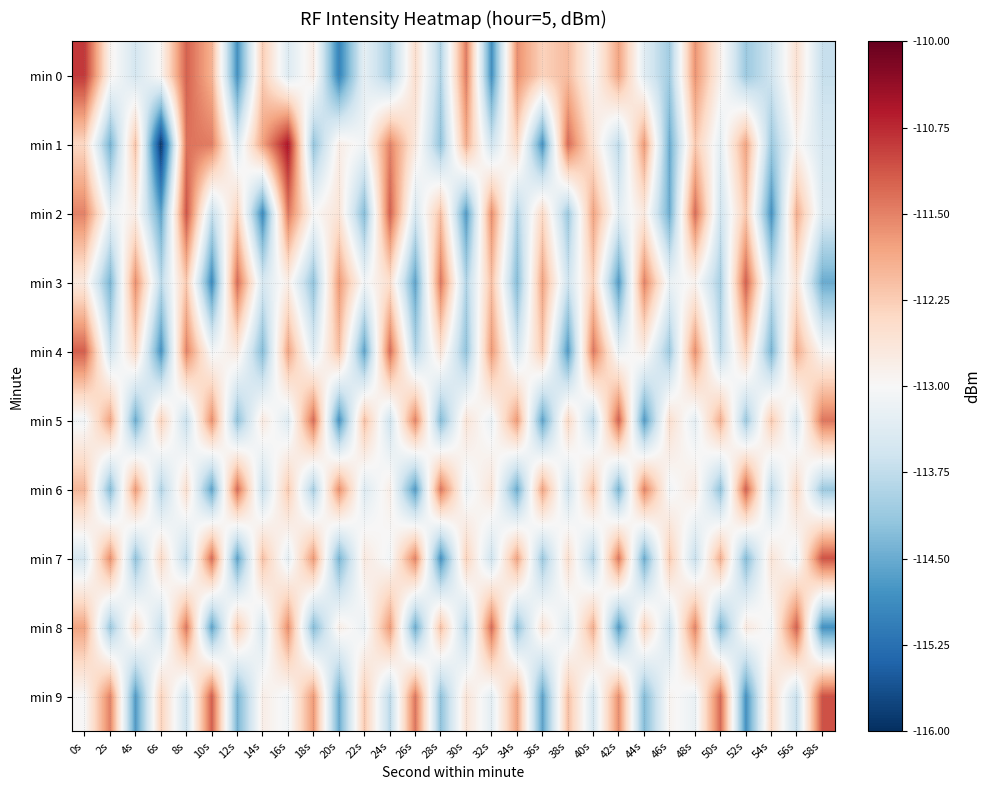

Which series has the largest range (max minus min)?

min 1